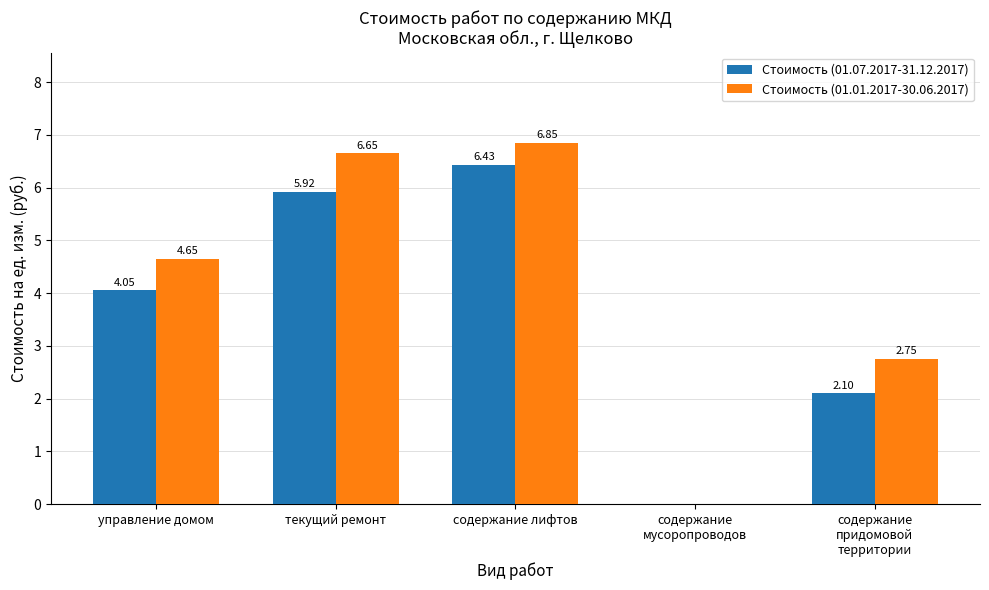

Between управление домом and текущий ремонт, which series saw the biggest shift?

Стоимость (01.01.2017-30.06.2017)